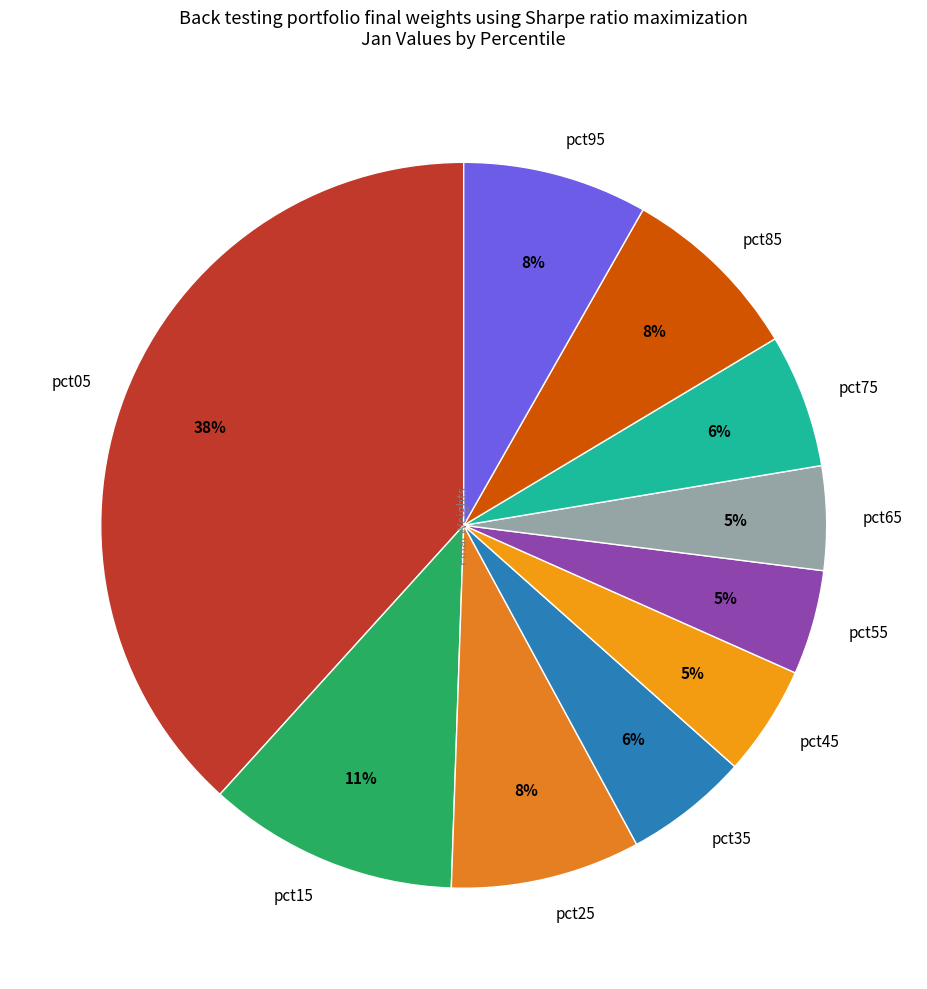

To the nearest percent, what is the combined percentage of pct25 and pct75?

14%